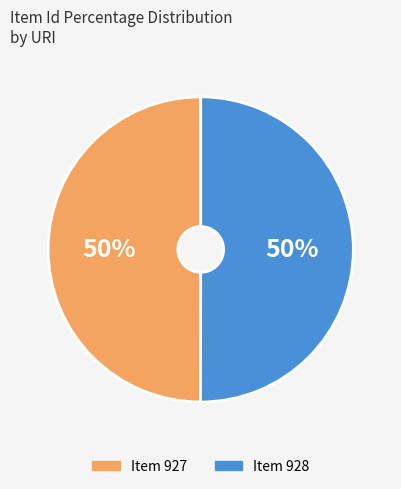

To the nearest percent, what percentage of the pie is Item 927?

50%